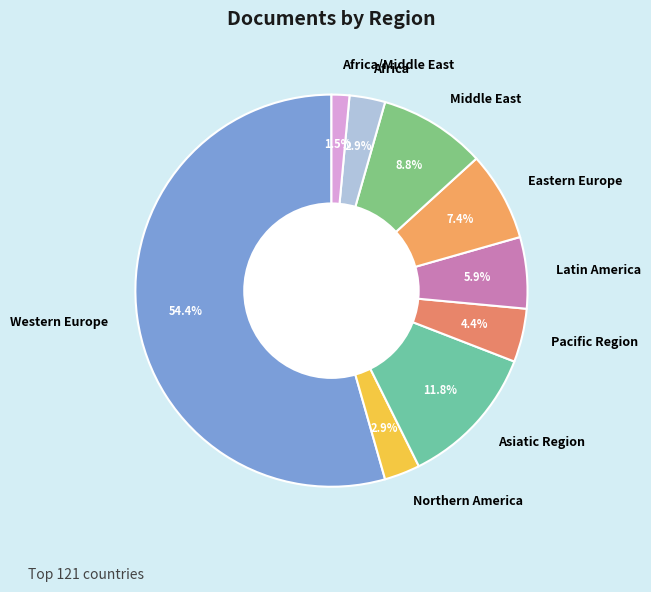

To the nearest percent, what portion does Pacific Region represent?

4%